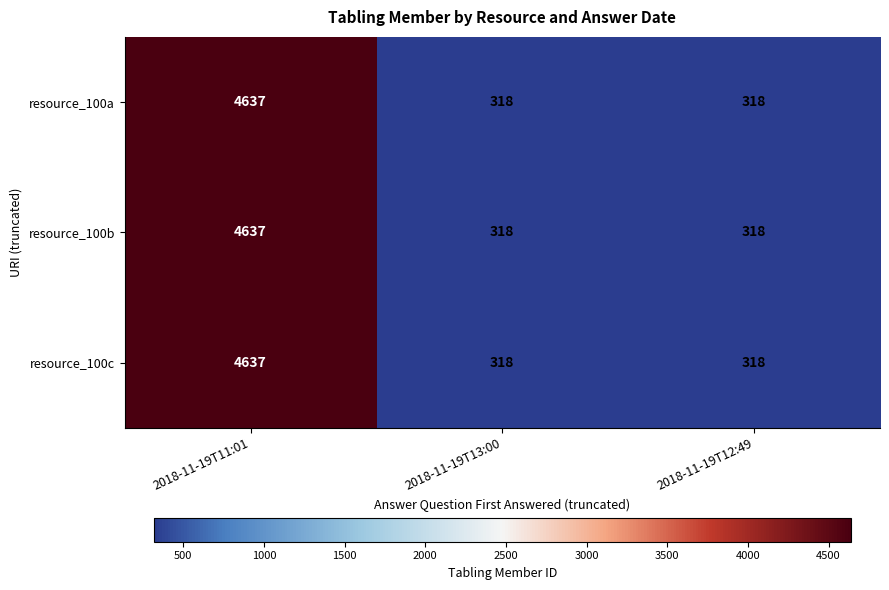

How many data points in resource_100c are above 318?

1